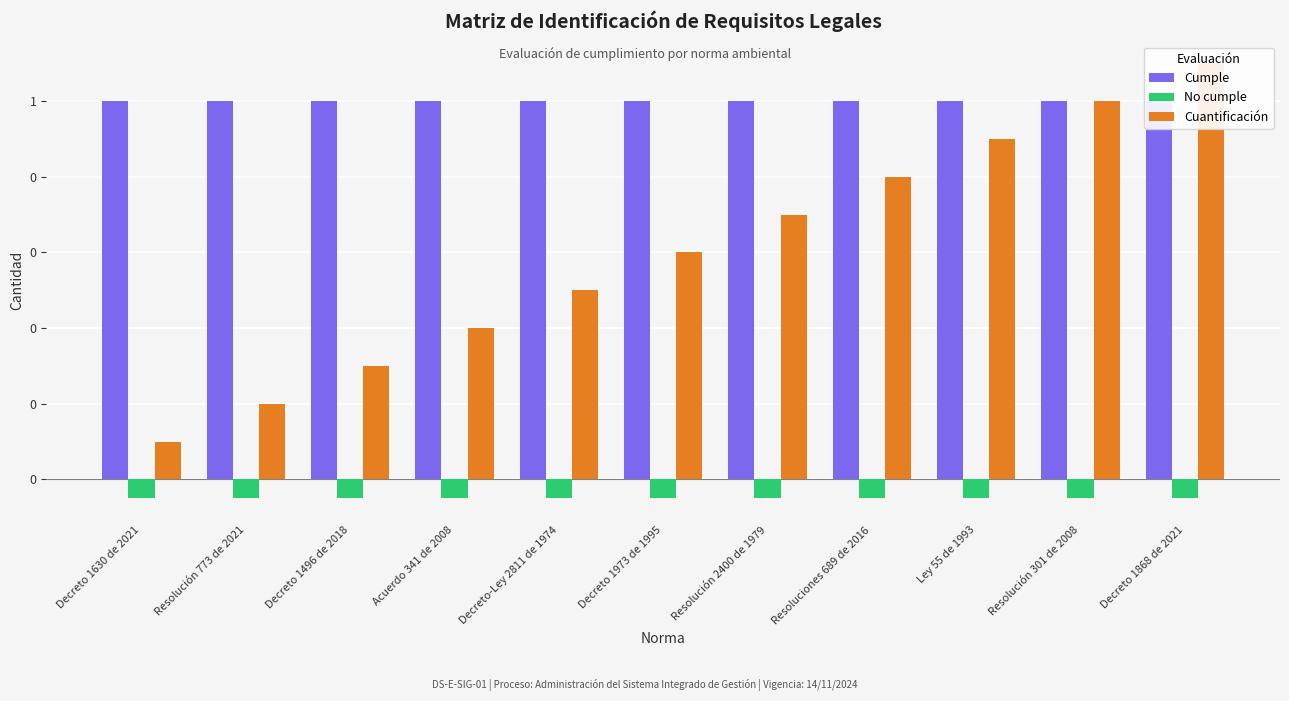

List the series in order of their peak value, lowest first.

No cumple, Cumple, Cuantificación